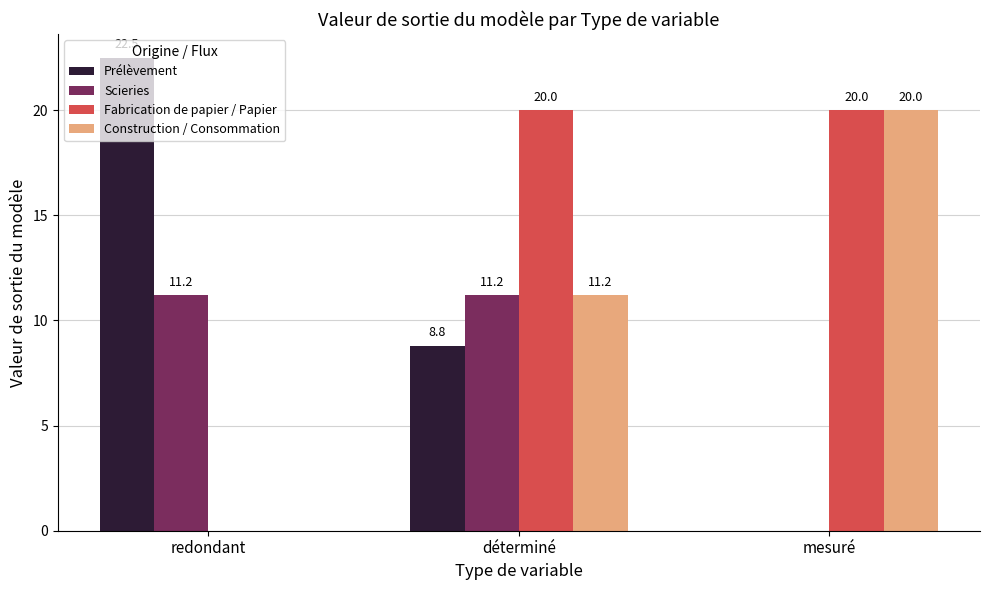

Which series changed the most between déterminé and mesuré?

Scieries